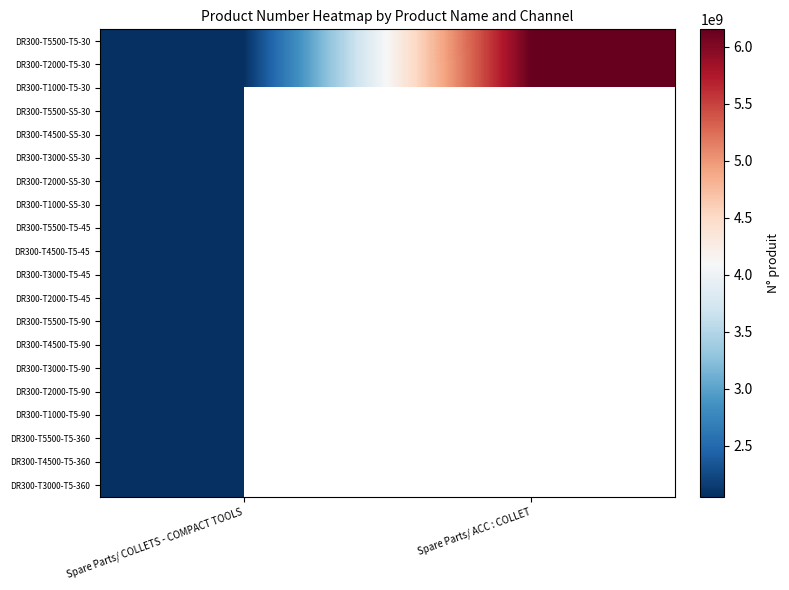

Which series has the largest total across all categories?

DR300-T5500-T5-30